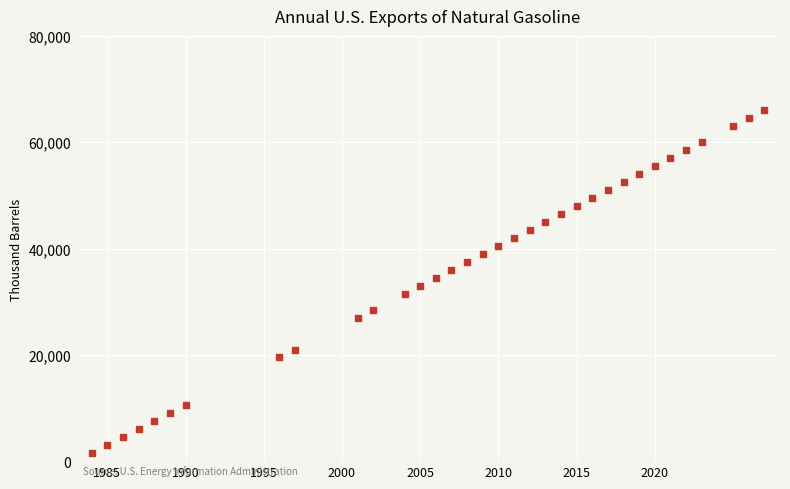

What is the range of X values (max minus min)?

43